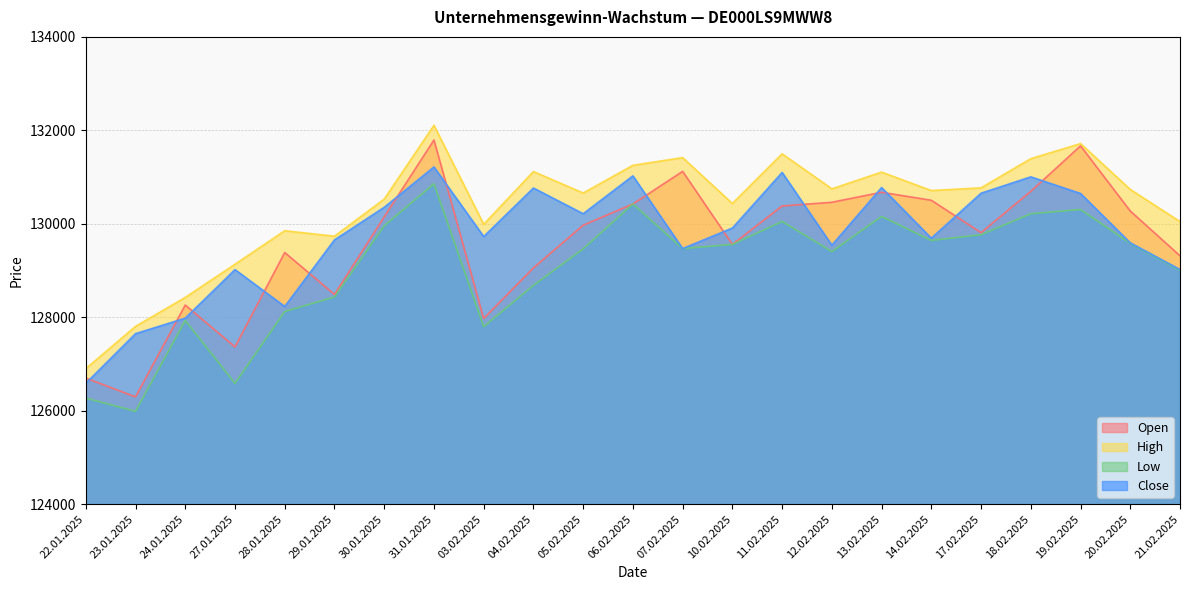

Rank the categories by Close value from lowest to highest.

22.01.2025, 23.01.2025, 24.01.2025, 28.01.2025, 27.01.2025, 21.02.2025, 07.02.2025, 12.02.2025, 20.02.2025, 29.01.2025, 14.02.2025, 03.02.2025, 10.02.2025, 05.02.2025, 30.01.2025, 19.02.2025, 17.02.2025, 04.02.2025, 13.02.2025, 18.02.2025, 06.02.2025, 11.02.2025, 31.01.2025